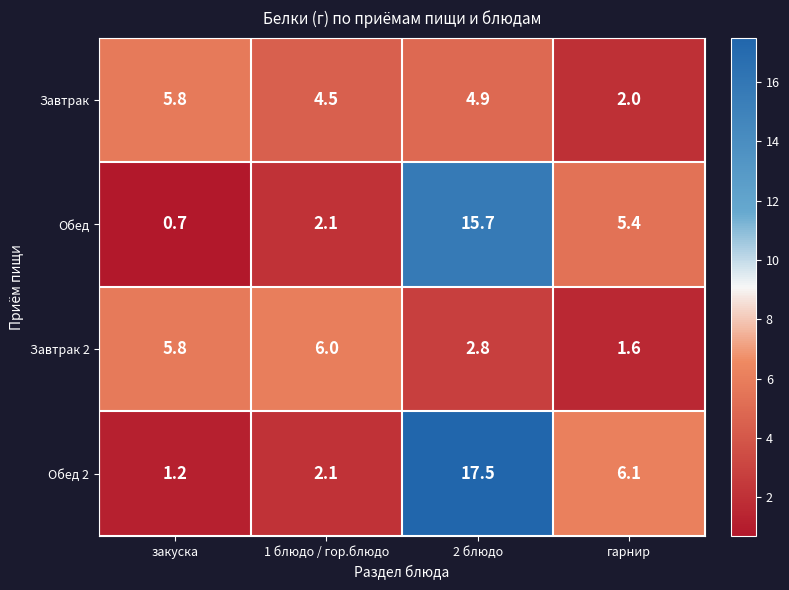

What is the total value across all series at гарнир?

15.1